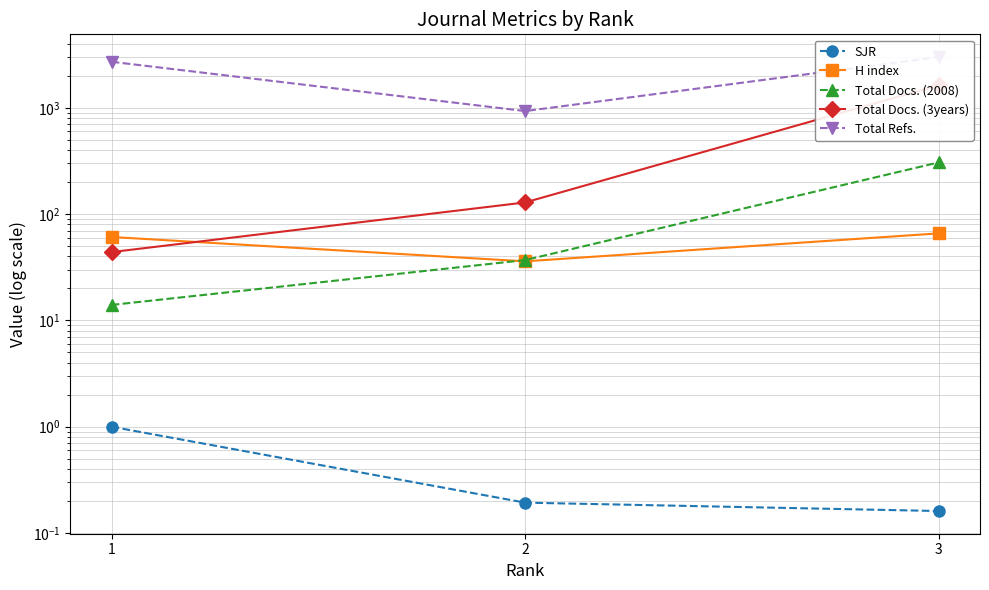

Rank the series by their maximum value, from highest to lowest.

Total Refs., Total Docs. (3years), Total Docs. (2008), H index, SJR